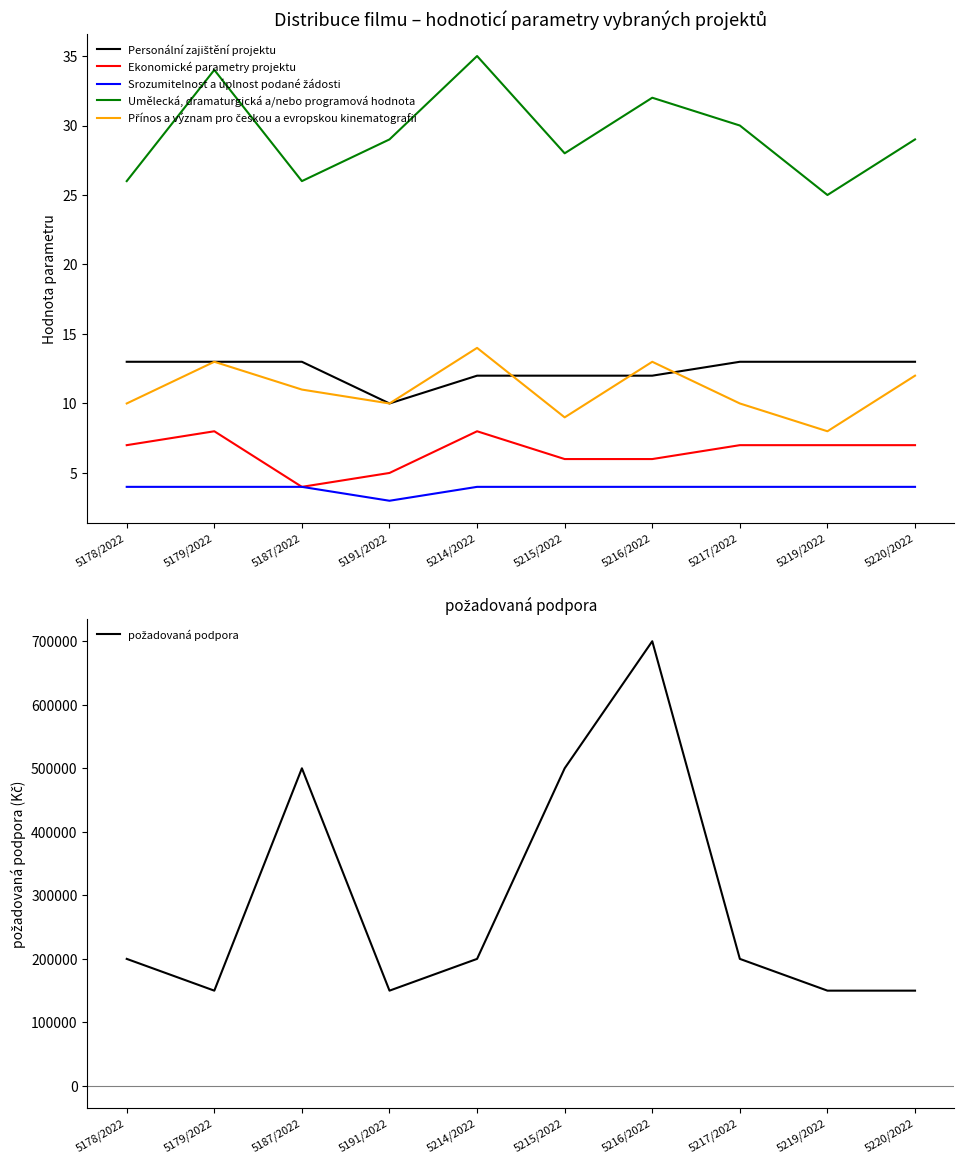

Rank the categories by Ekonomické parametry projektu value from highest to lowest.

5179/2022, 5214/2022, 5178/2022, 5217/2022, 5219/2022, 5220/2022, 5215/2022, 5216/2022, 5191/2022, 5187/2022